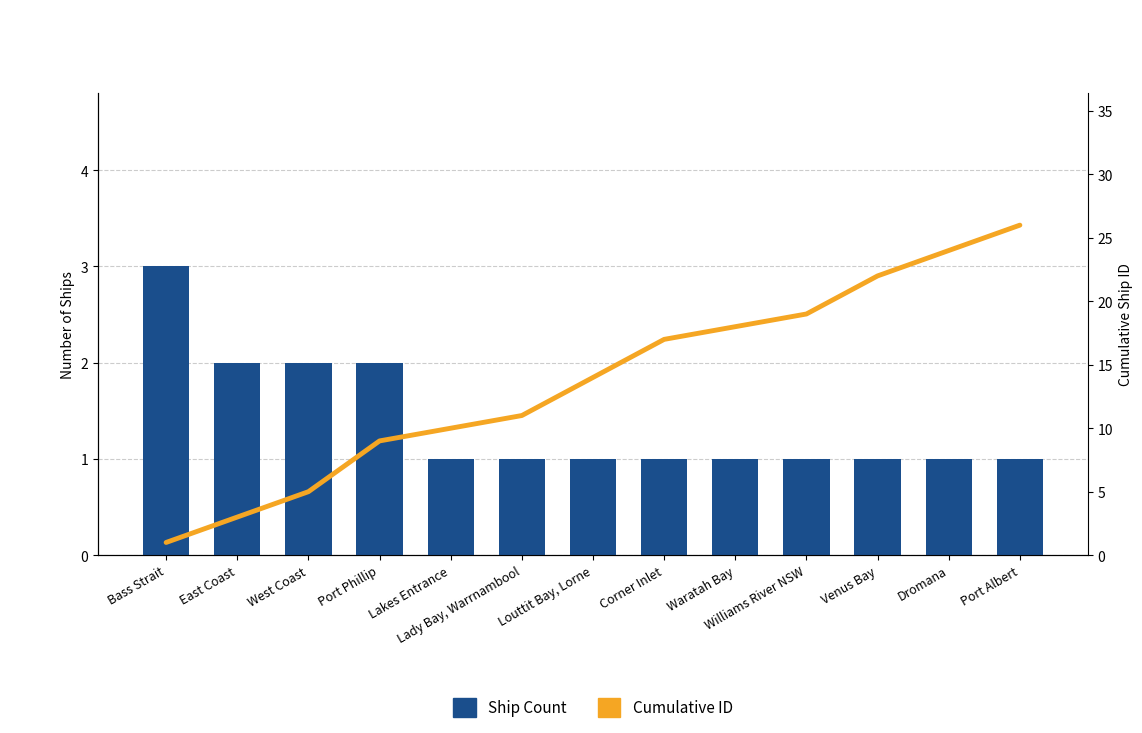

Which series has the largest total across all categories?

Cumulative ID